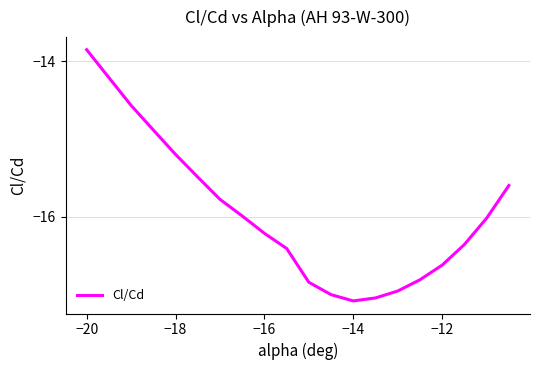

How many distinct data groups are displayed?

1